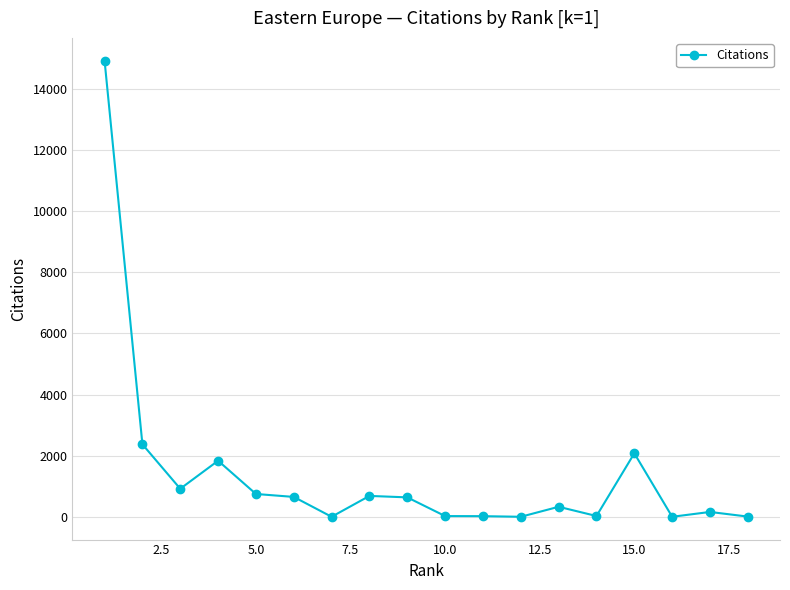

What is the greatest value displayed?

14925